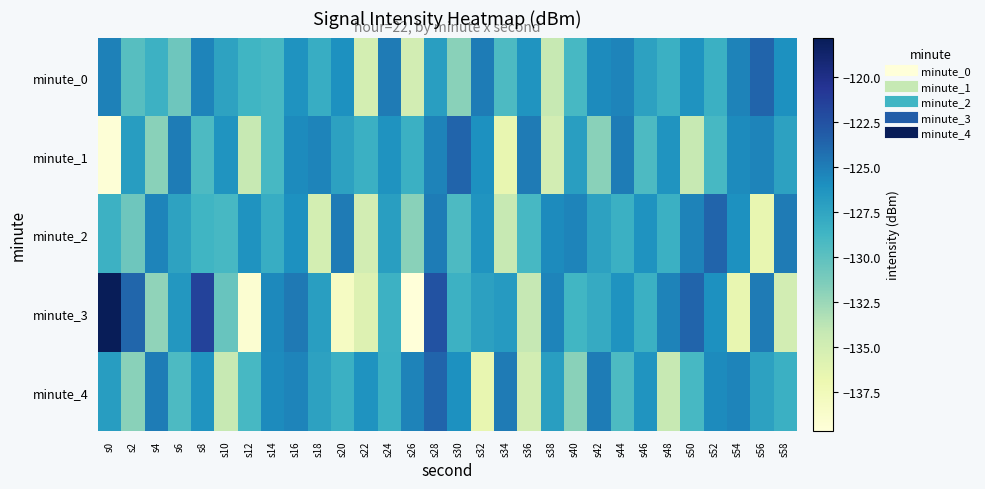

Reading left to right, extract all data points from this chart.

minute_0: s0=-125.2	s2=-129.7	s4=-128.4	s6=-130.7	s8=-125.4	s10=-127.3	s12=-128.7	s14=-129.0	s16=-126.2	s18=-128.1	s20=-126.0	s22=-135.1	s24=-124.8	s26=-135.0	s28=-127.0	s30=-131.8	s32=-125.0	s34=-129.3	s36=-126.3	s38=-134.2	s40=-129.0	s42=-125.8	s44=-125.4	s46=-127.2	s48=-128.3	s50=-126.2	s52=-128.4	s54=-125.3	s56=-123.7	s58=-126.0
minute_1: s0=-139.4	s2=-126.9	s4=-131.8	s6=-125.0	s8=-129.3	s10=-126.3	s12=-134.2	s14=-129.0	s16=-125.8	s18=-125.4	s20=-127.2	s22=-128.3	s24=-126.2	s26=-128.4	s28=-125.3	s30=-123.7	s32=-126.0	s34=-136.6	s36=-124.8	s38=-135.0	s40=-127.0	s42=-131.8	s44=-125.0	s46=-129.3	s48=-126.3	s50=-134.2	s52=-129.0	s54=-125.8	s56=-125.4	s58=-127.2
minute_2: s0=-128.4	s2=-130.7	s4=-125.4	s6=-127.3	s8=-128.7	s10=-129.0	s12=-126.2	s14=-128.1	s16=-126.0	s18=-135.1	s20=-124.8	s22=-135.0	s24=-127.0	s26=-131.8	s28=-125.0	s30=-129.3	s32=-126.3	s34=-134.2	s36=-129.0	s38=-125.8	s40=-125.4	s42=-127.2	s44=-128.3	s46=-126.2	s48=-128.4	s50=-125.3	s52=-123.7	s54=-126.0	s56=-136.6	s58=-124.8
minute_3: s0=-117.8	s2=-123.7	s4=-132.1	s6=-126.5	s8=-121.5	s10=-130.5	s12=-139.1	s14=-125.6	s16=-124.7	s18=-127.0	s20=-138.2	s22=-135.8	s24=-128.4	s26=-139.6	s28=-122.6	s30=-128.4	s32=-127.1	s34=-126.8	s36=-134.1	s38=-125.4	s40=-128.8	s42=-127.9	s44=-126.2	s46=-128.4	s48=-125.3	s50=-123.7	s52=-126.0	s54=-136.6	s56=-124.8	s58=-135.0
minute_4: s0=-126.9	s2=-131.8	s4=-125.0	s6=-129.3	s8=-126.3	s10=-134.2	s12=-129.0	s14=-125.8	s16=-125.4	s18=-127.2	s20=-128.3	s22=-126.2	s24=-128.4	s26=-125.3	s28=-123.7	s30=-126.0	s32=-136.6	s34=-124.8	s36=-135.0	s38=-127.0	s40=-131.8	s42=-125.0	s44=-129.3	s46=-126.3	s48=-134.2	s50=-129.0	s52=-125.8	s54=-125.4	s56=-127.2	s58=-128.3